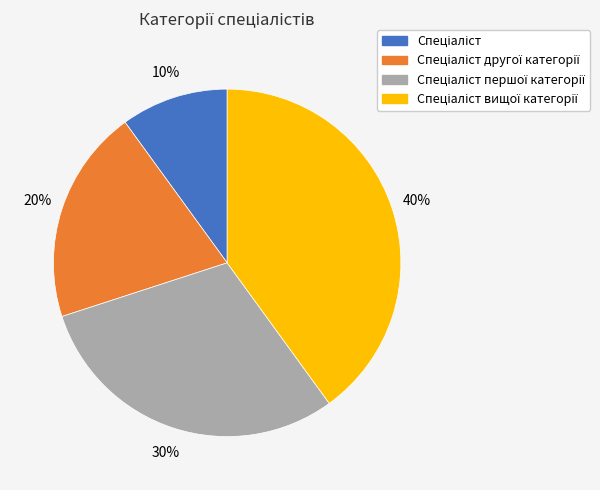

How many slices are in this pie chart?

4